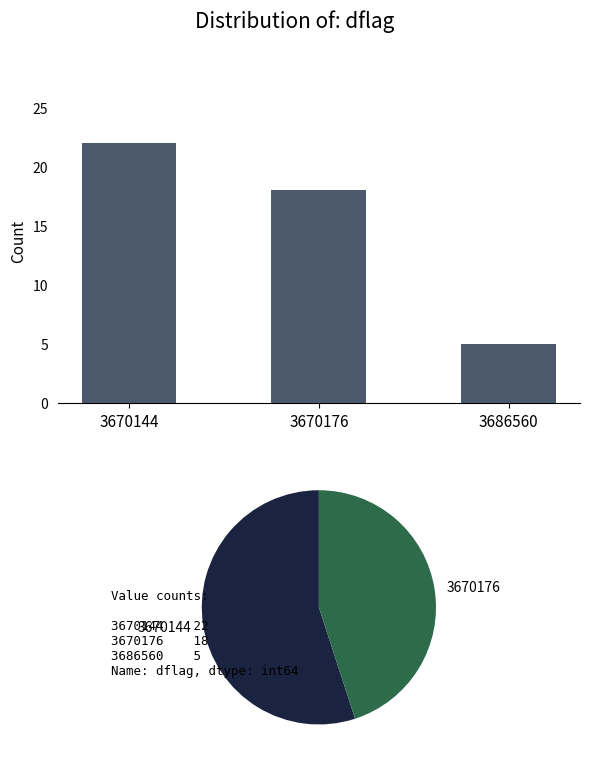

Is it true that the value at 3686560 is 5?

True